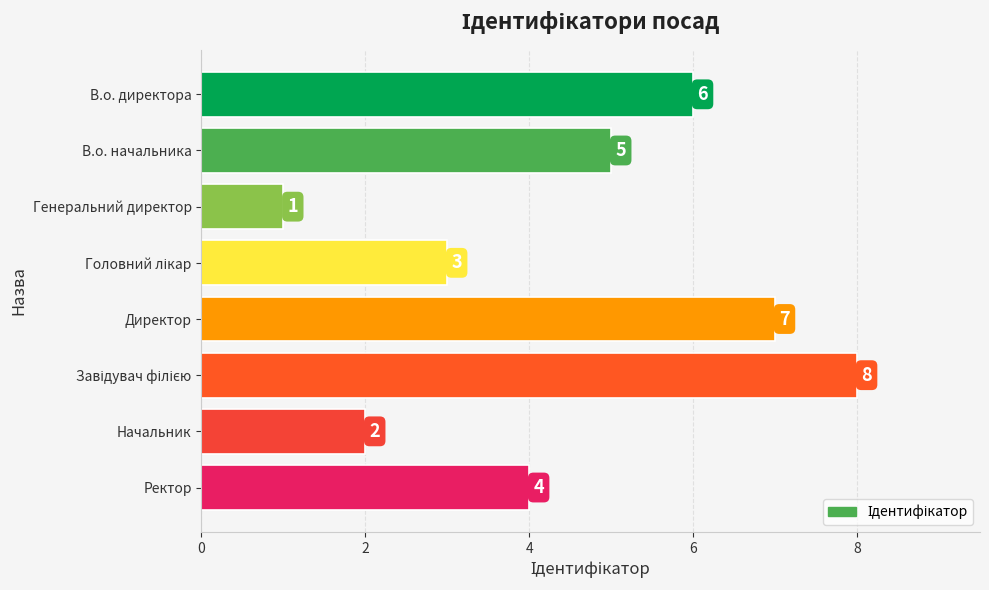

Reading top to bottom, transcribe all the data shown in this chart.

6	5	1	3	7	8	2	4